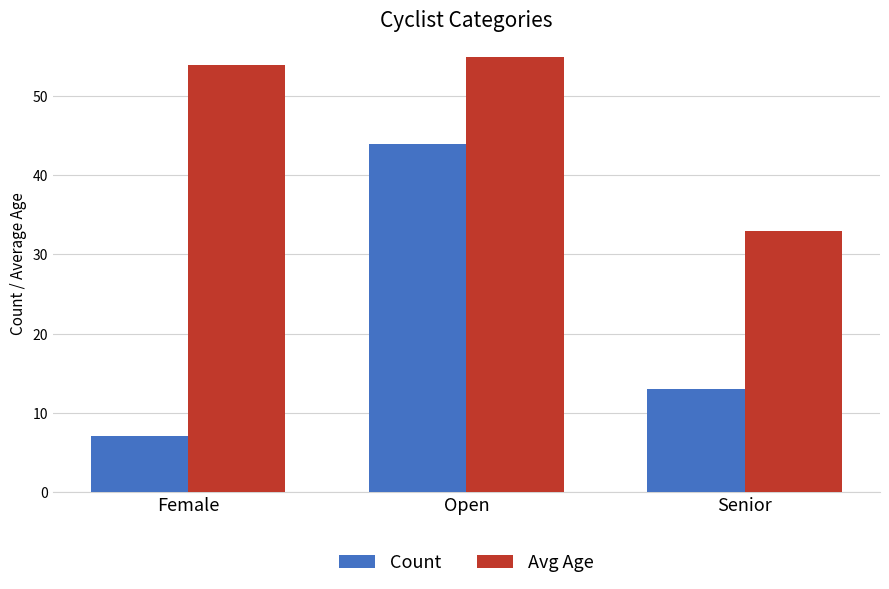

What position from the left is Female?

1